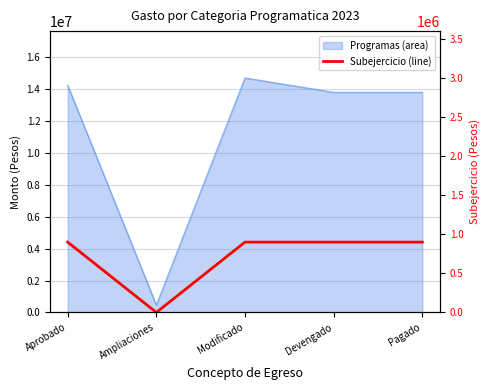

How many values are below 899908?

1